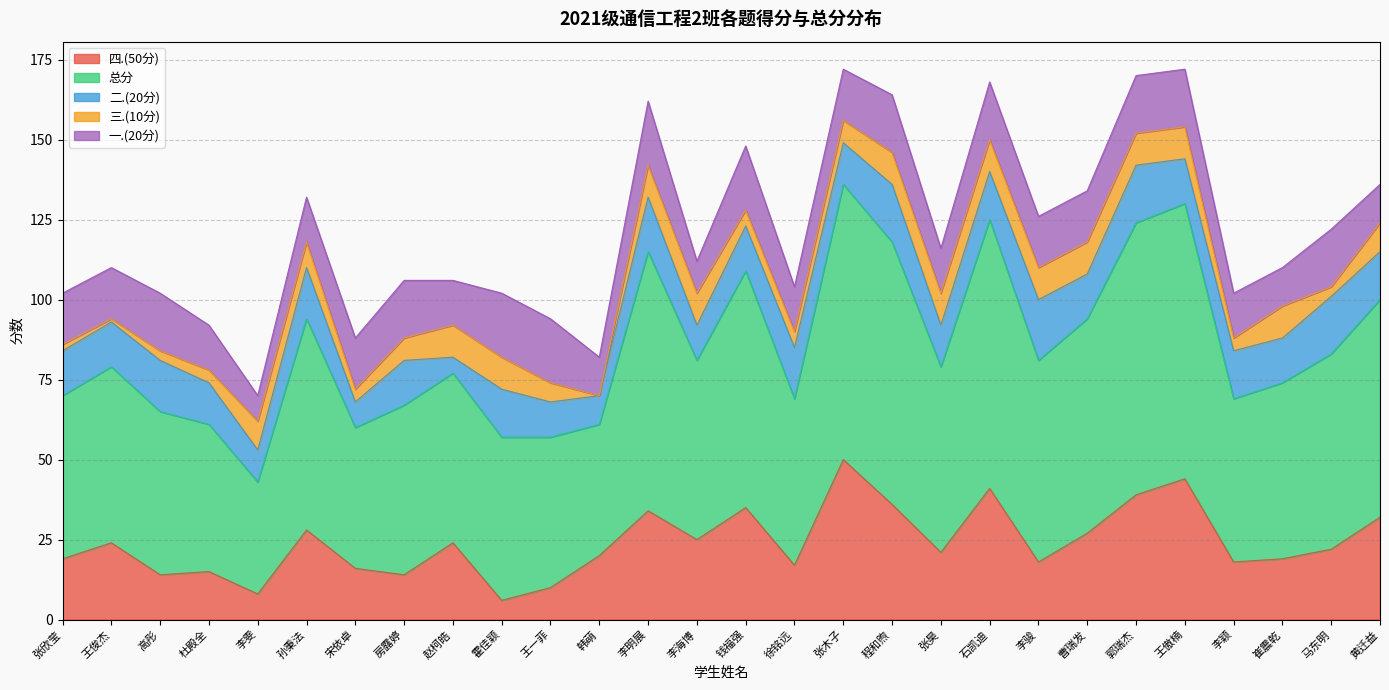

What are all the series names shown in the legend?

四.(50分), 总分, 二.(20分), 三.(10分), 一.(20分)